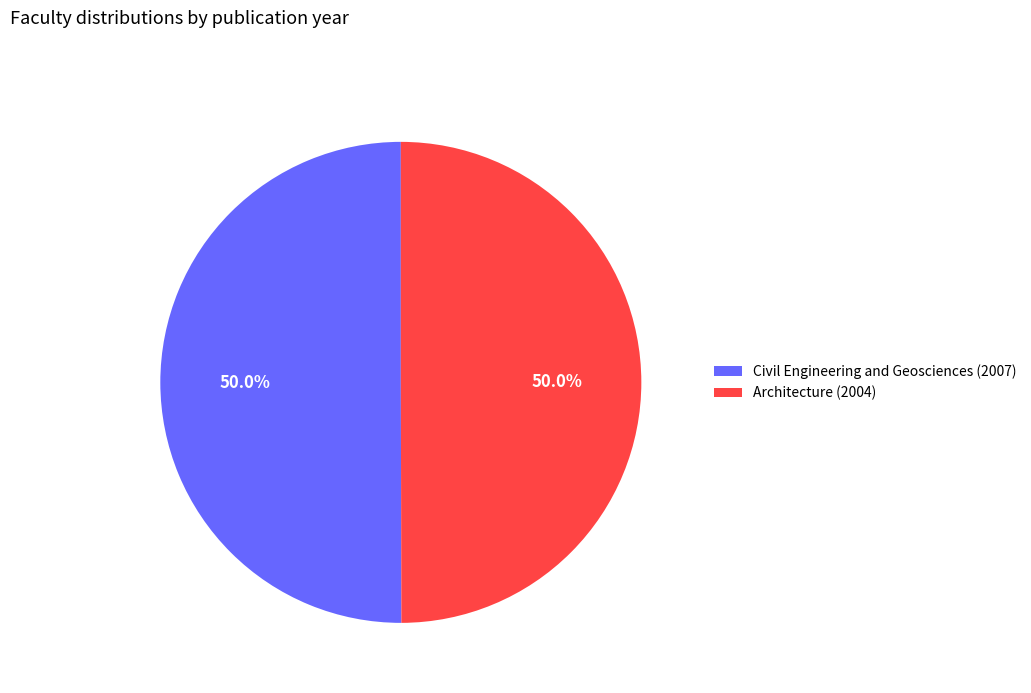

How many segments does this pie chart have?

2